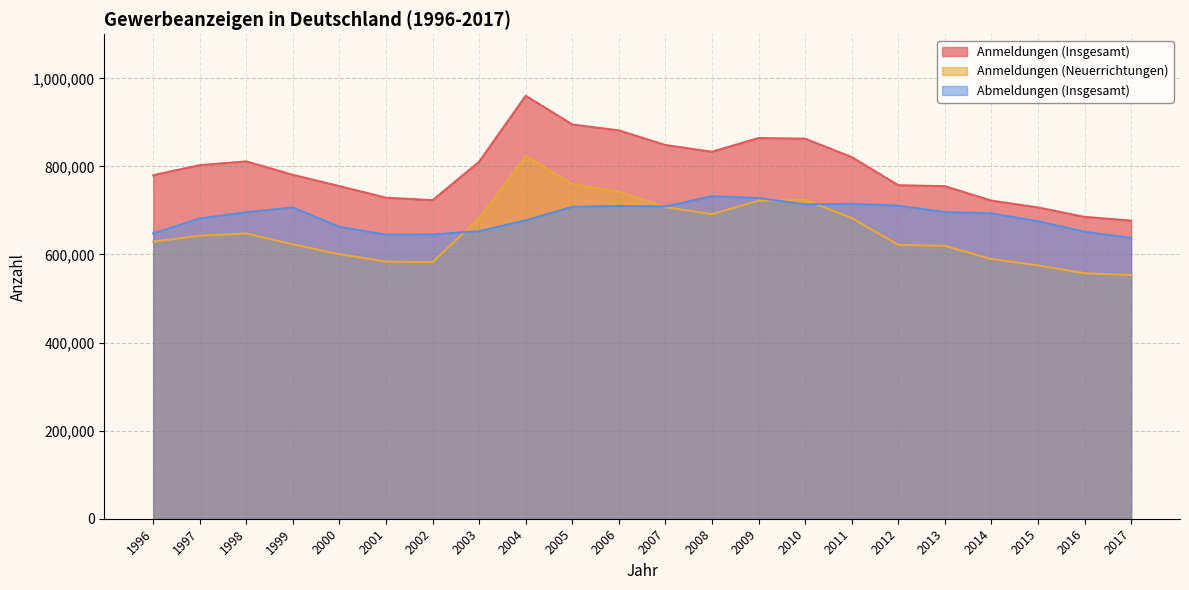

What are all the series names shown in the legend?

Anmeldungen (Insgesamt), Anmeldungen (Neuerrichtungen), Abmeldungen (Insgesamt)